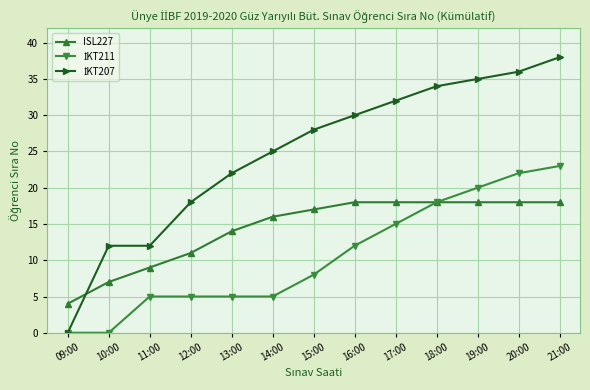

At which category is the sum across all series the highest?

21:00